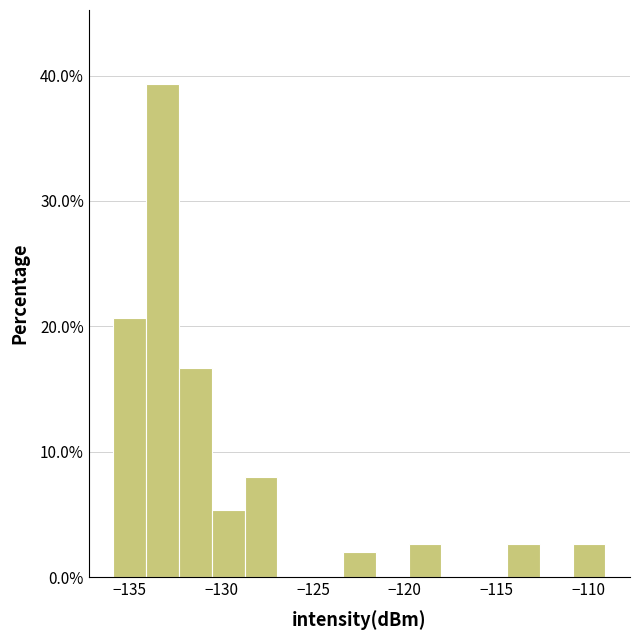

Around what value on the x-axis is the tallest bar? Give the approximate position of its centre, as read against the axis.

-133.0